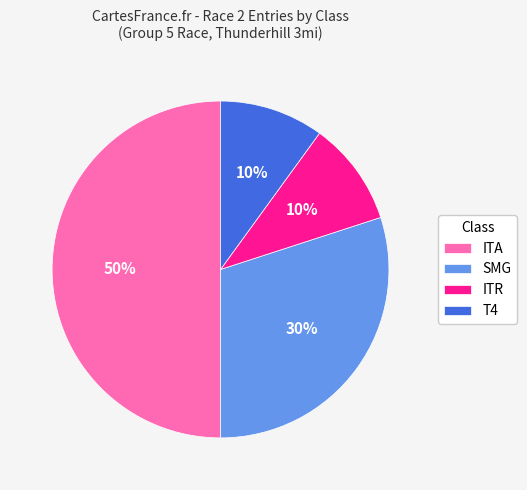

Is the sum of T4 and SMG greater than half?

No